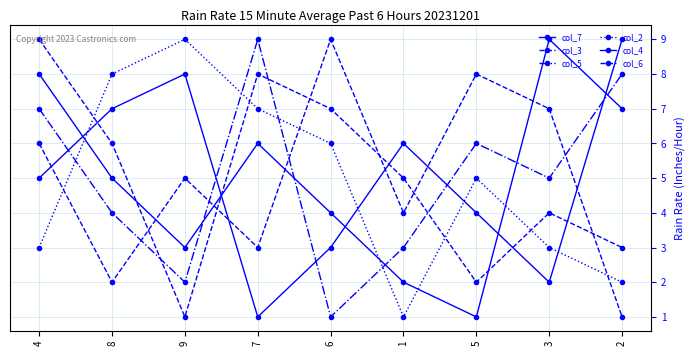

In col_5, how many points are higher than both neighbors (excluding endpoints)?

2